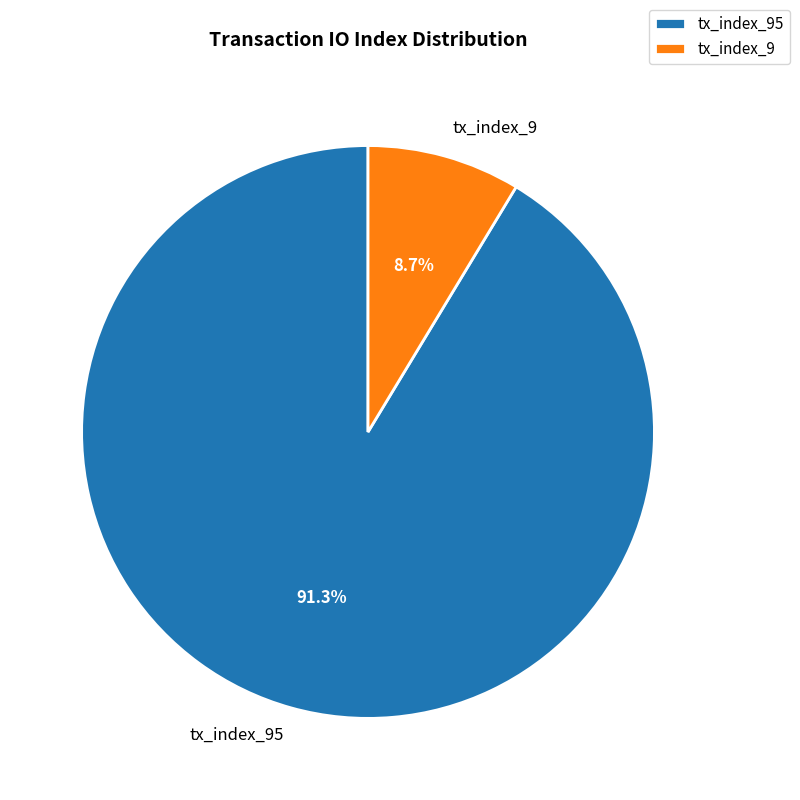

Rank the categories by value from lowest to highest.

tx_index_9, tx_index_95